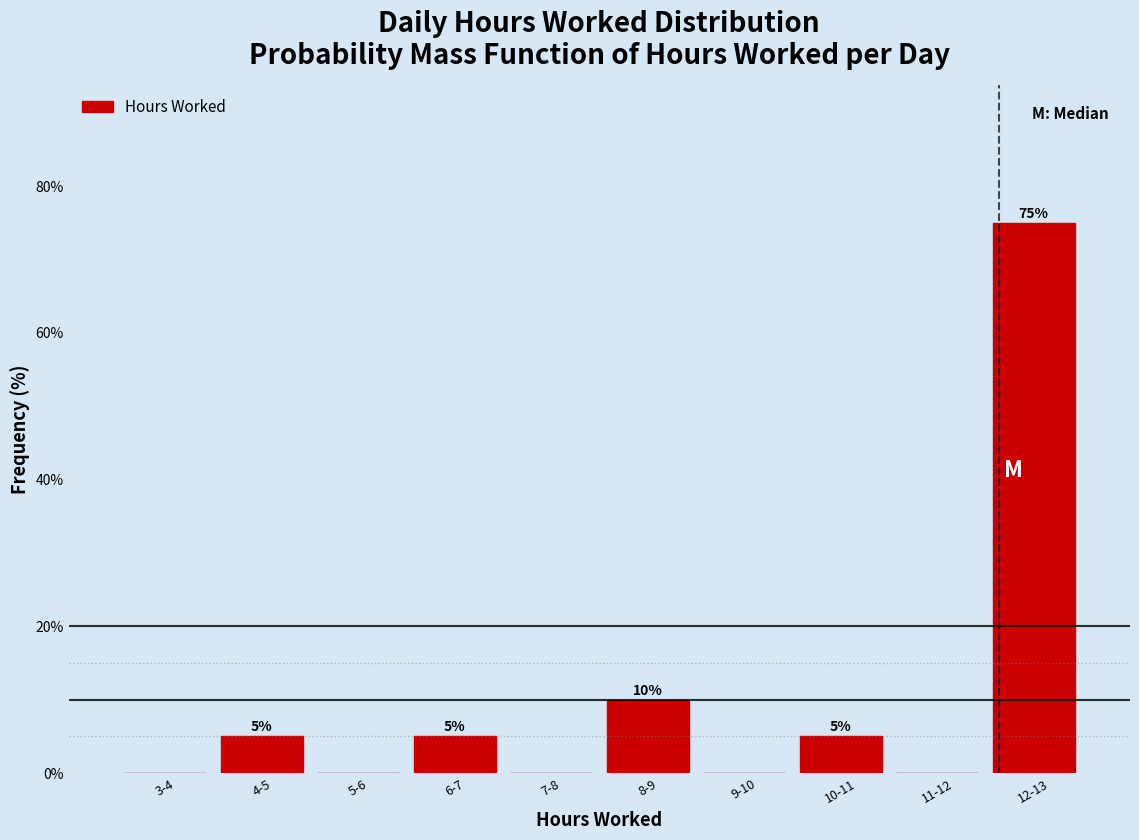

Reading left to right, list all the values displayed in this chart.

3-4=0	4-5=5	5-6=0	6-7=5	7-8=0	8-9=10	9-10=0	10-11=5	11-12=0	12-13=75